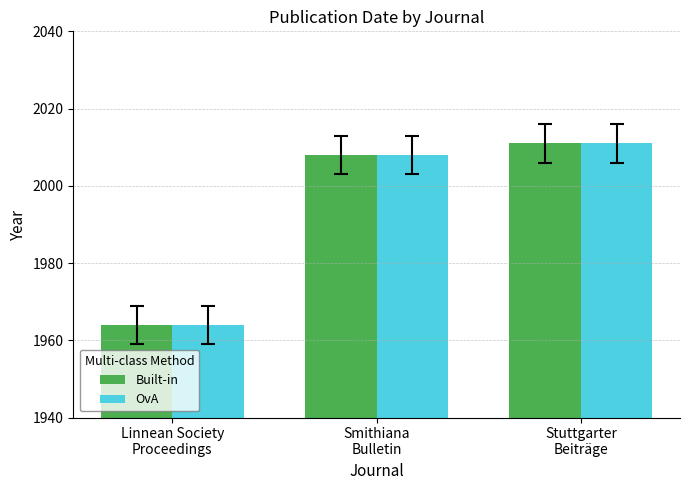

Reading right to left, transcribe all the data shown in this chart.

Built-in: 2011	2008	1964
OvA: 2011	2008	1964